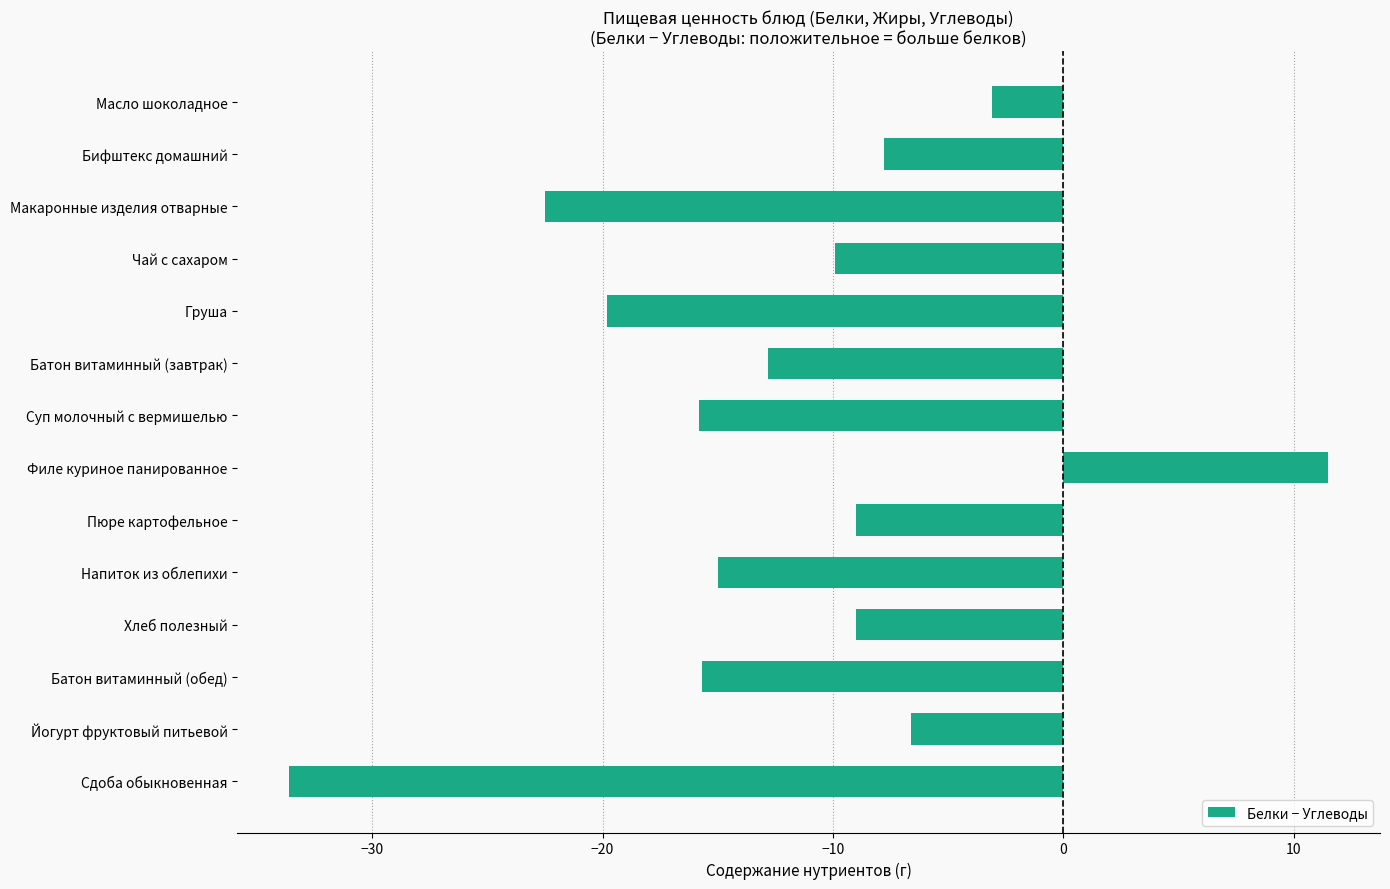

What is the greatest value displayed?

11.5